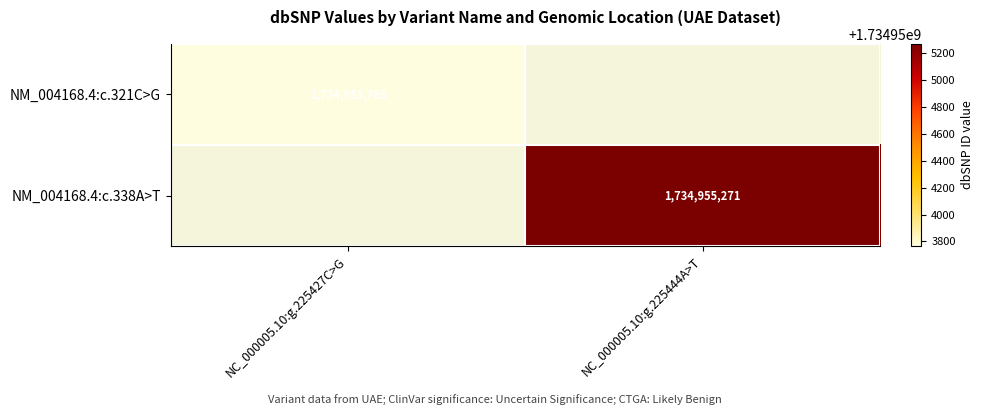

The NM_004168.4:c.338A>T series shows 751992344 at NC_000005.10:g.225444A>T. True or false?

False